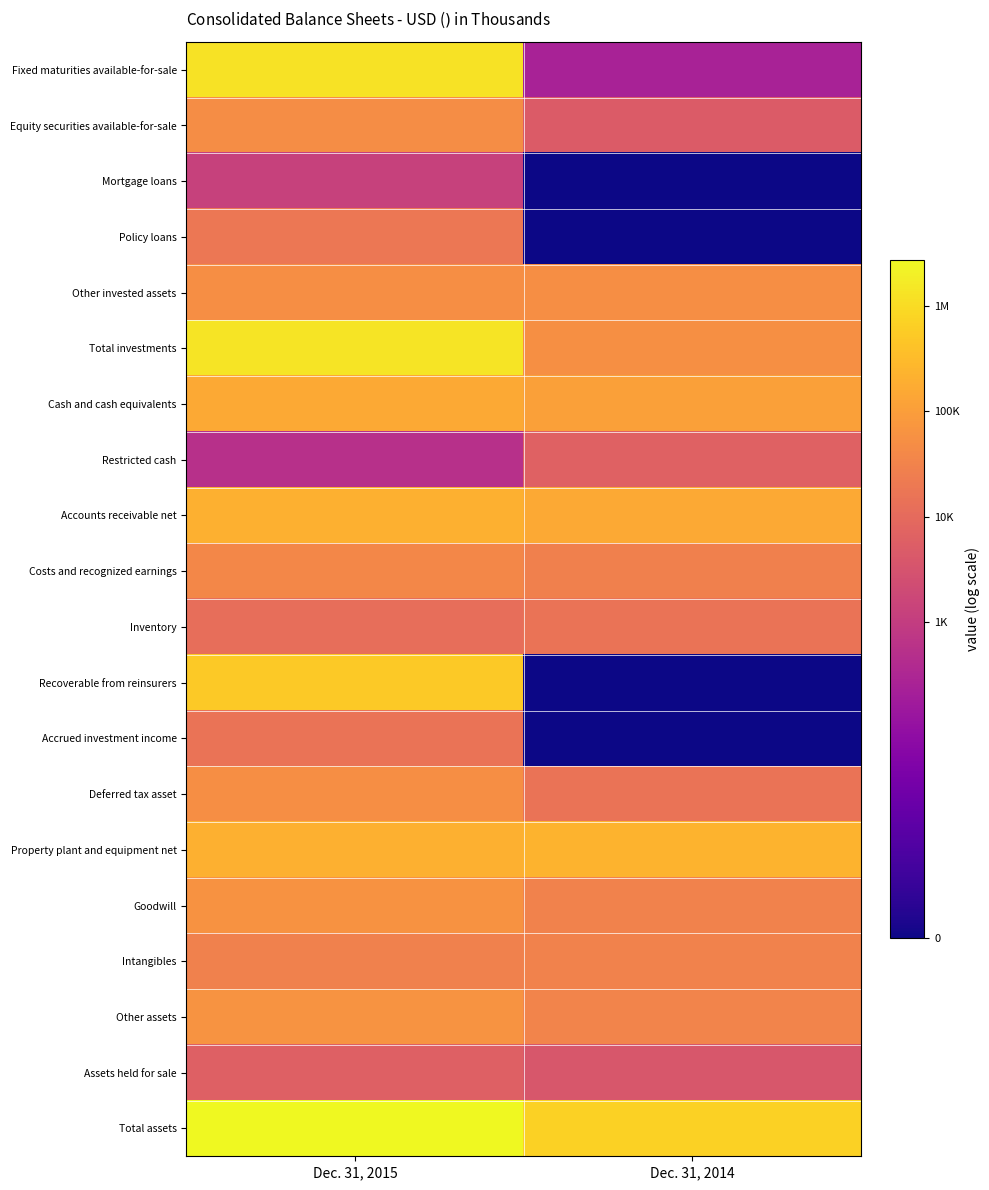

How many distinct data groups are displayed?

20